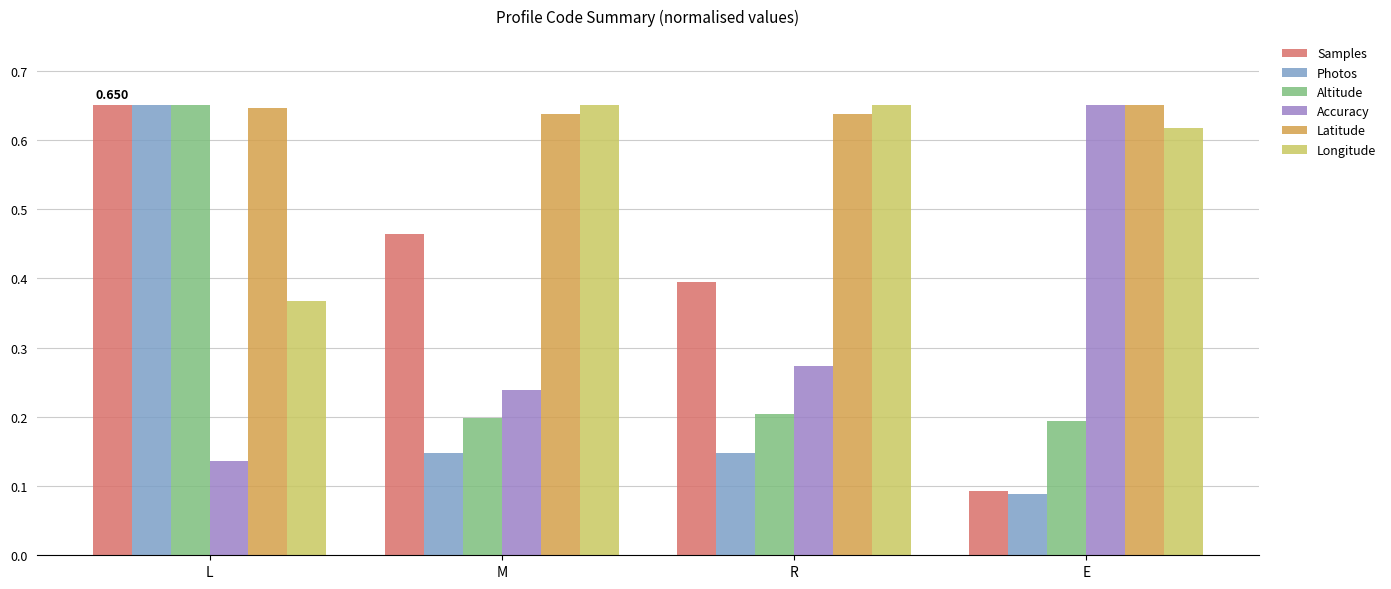

Which series has the largest total across all categories?

Latitude